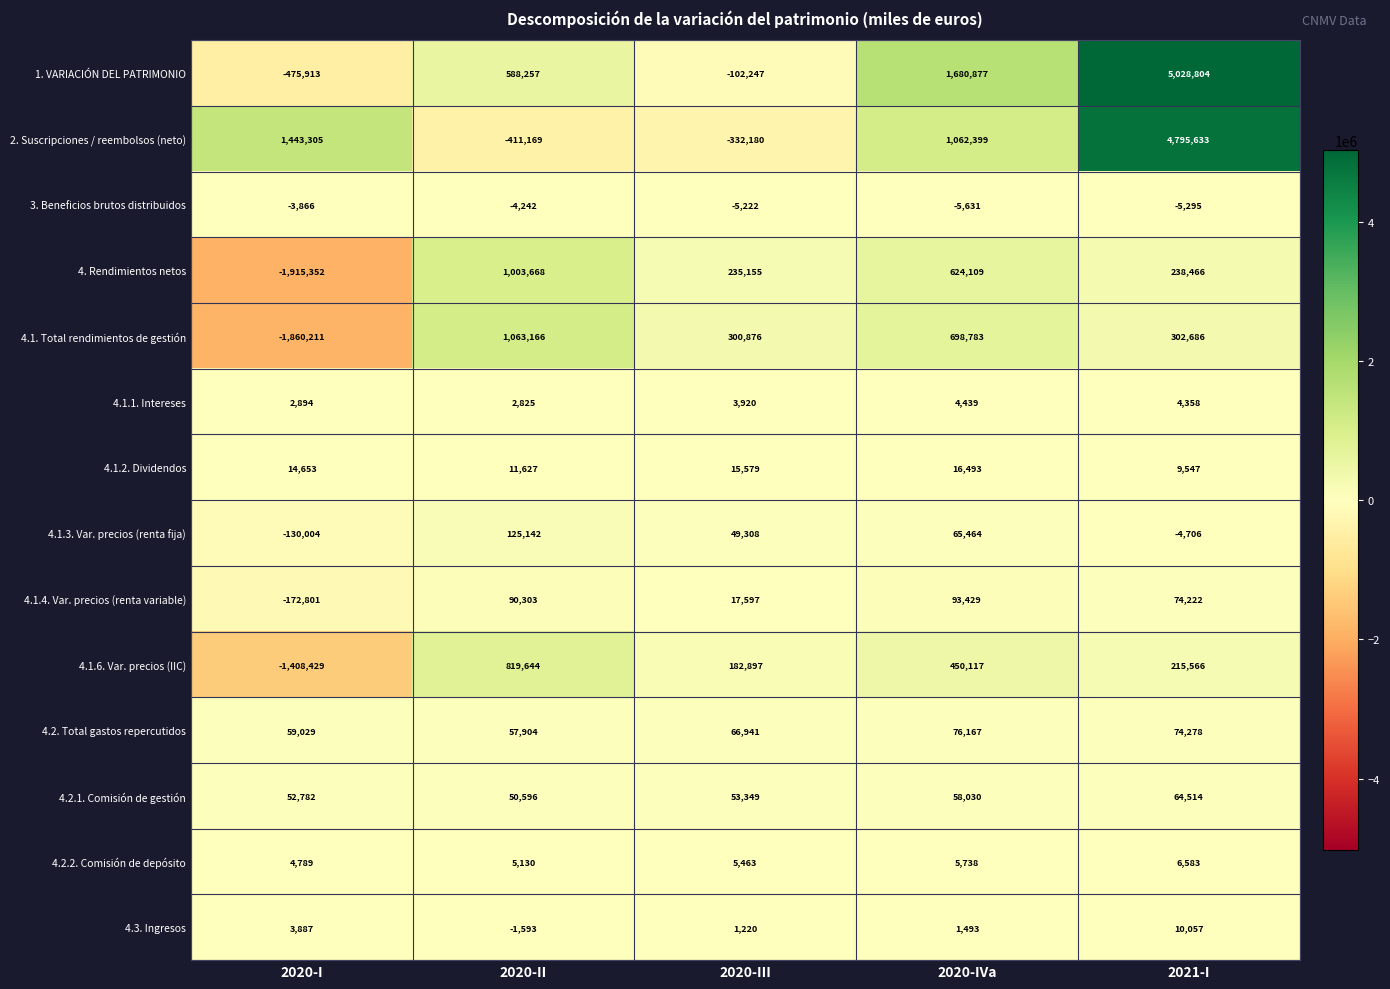

What is the spread (max minus min) of values at 2020-III?

633056